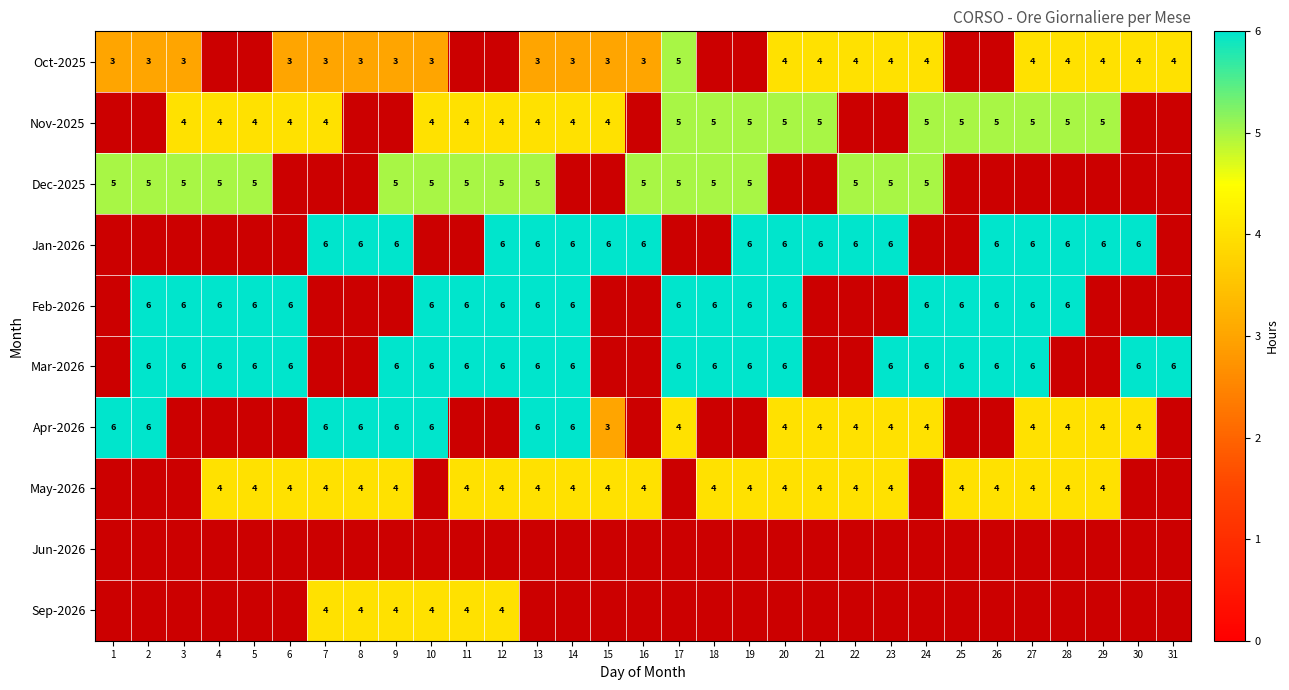

The Jan-2026 series shows 6 at 23. True or false?

True